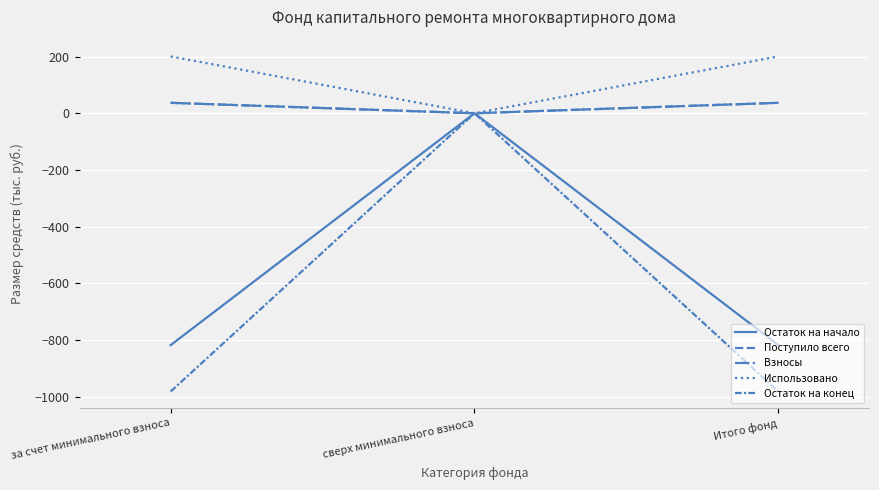

Does the chart have visible grid lines?

Yes